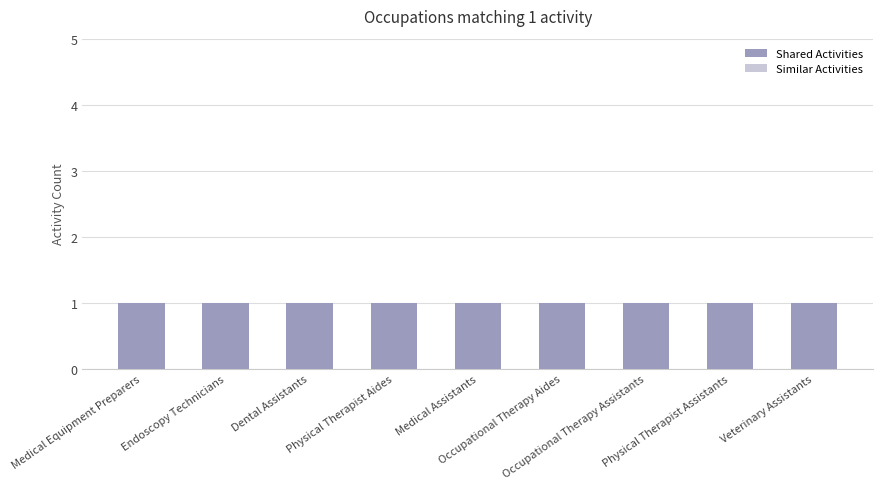

Rank the series at Endoscopy Technicians from lowest to highest value.

Similar Activities, Shared Activities